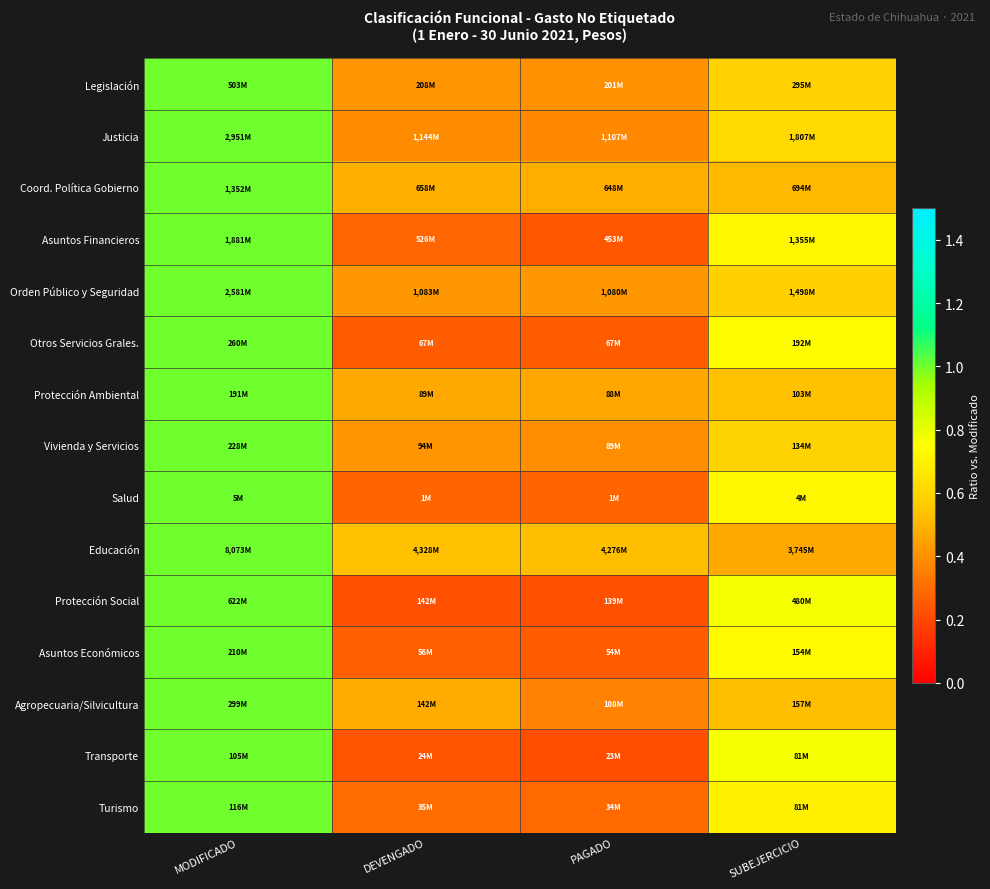

Which series has the largest total across all categories?

Educación